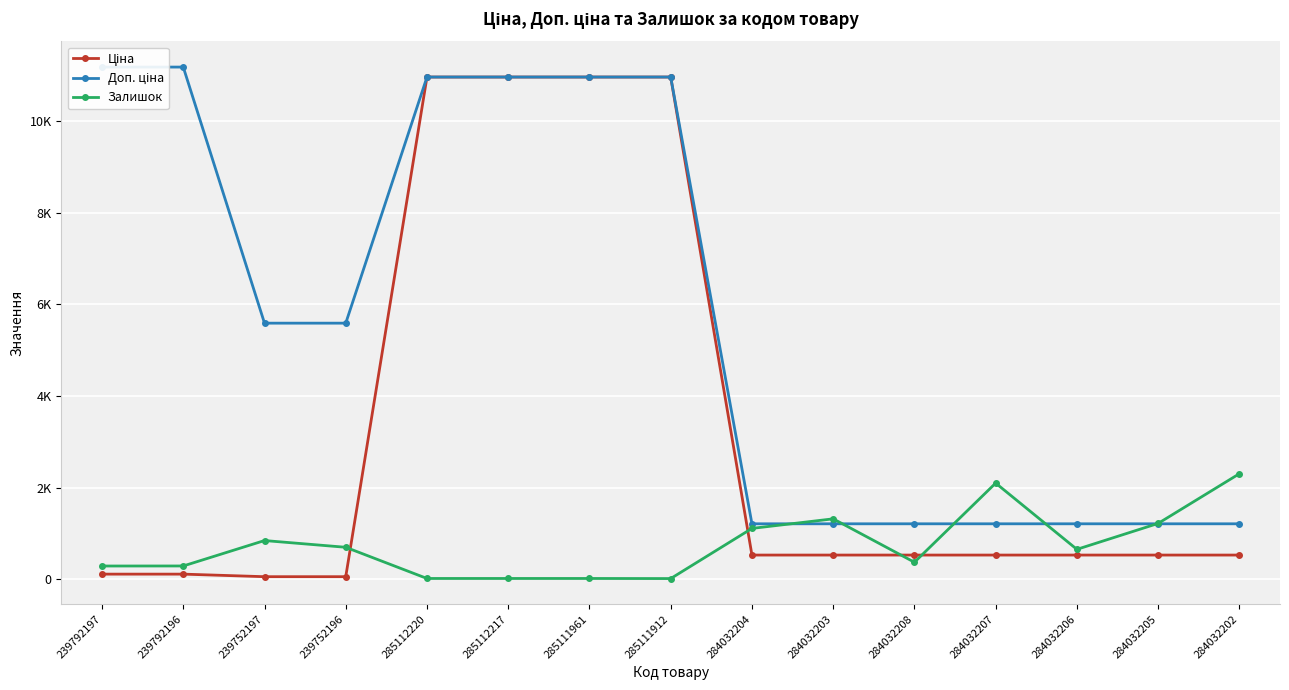

Which category has the lowest value across all series?

285111912